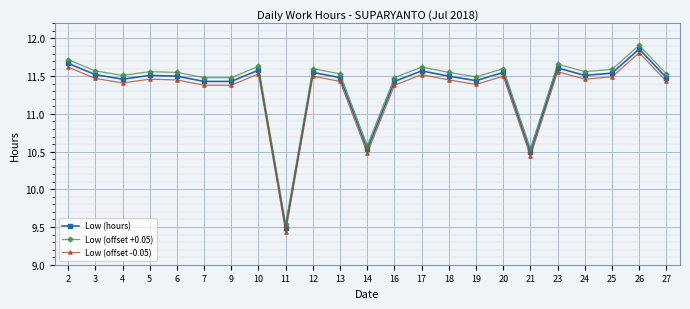

True or false: Low (offset +0.05) has a value of 20.1 at 19.

False